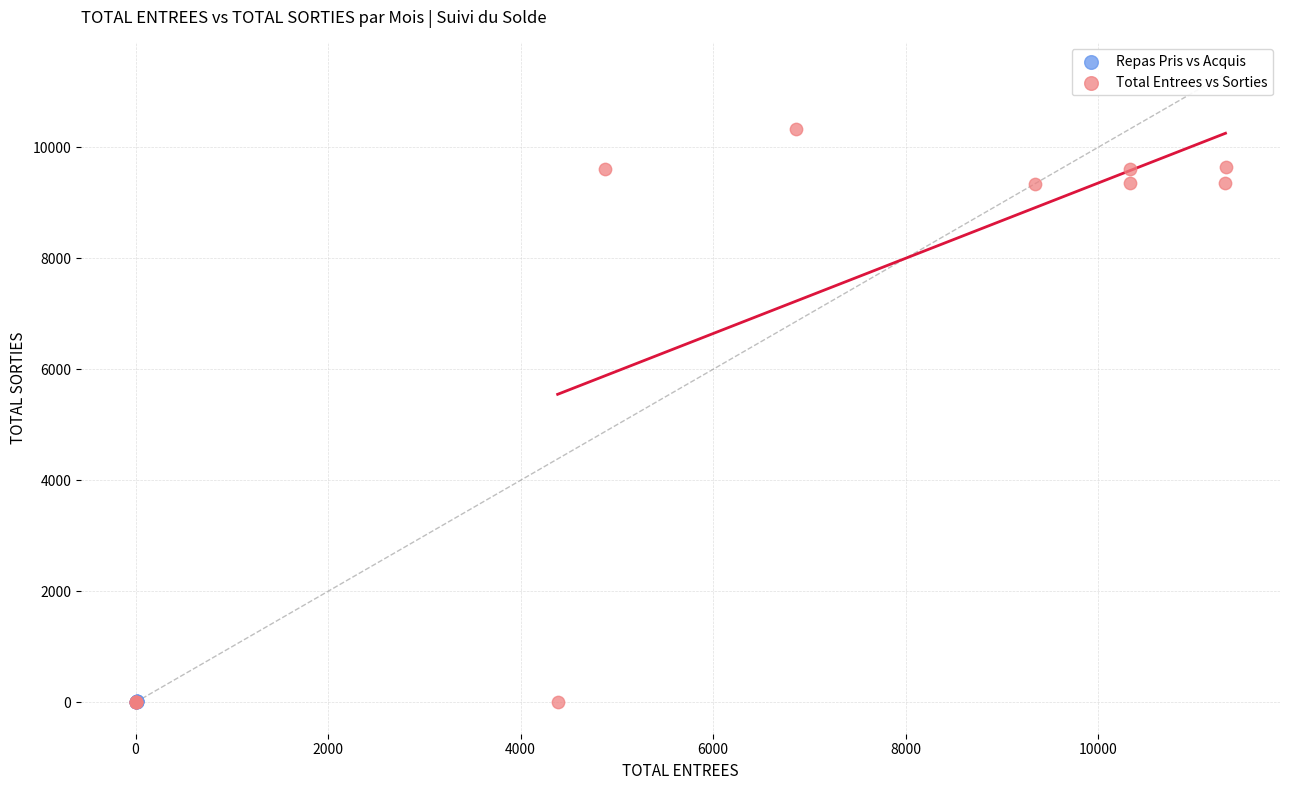

What are all the series names shown in the legend?

Repas Pris vs Acquis, Total Entrees vs Sorties